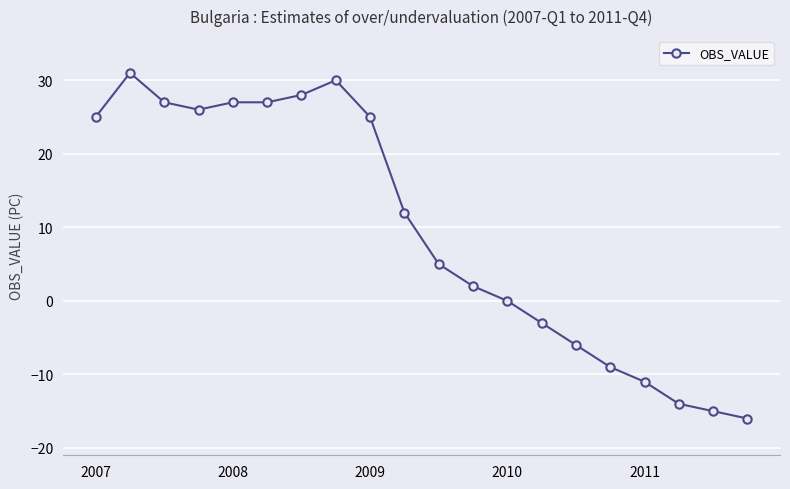

What is the difference between the maximum and minimum values?

47